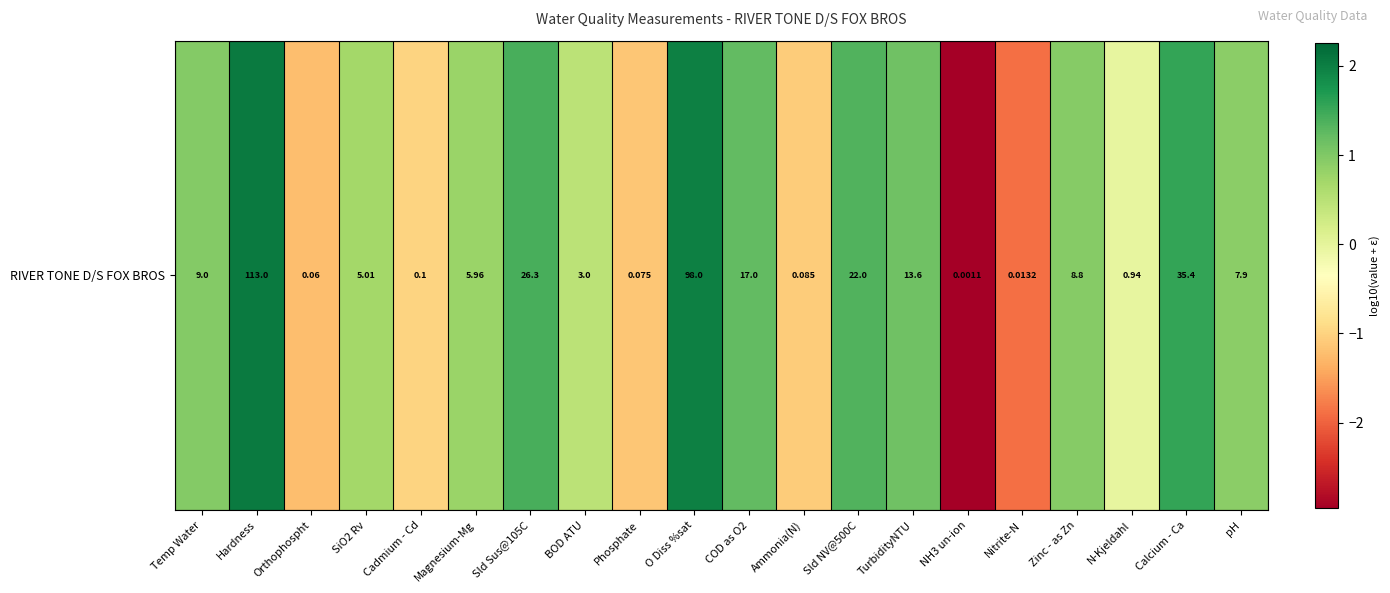

How many values are above zero?

13